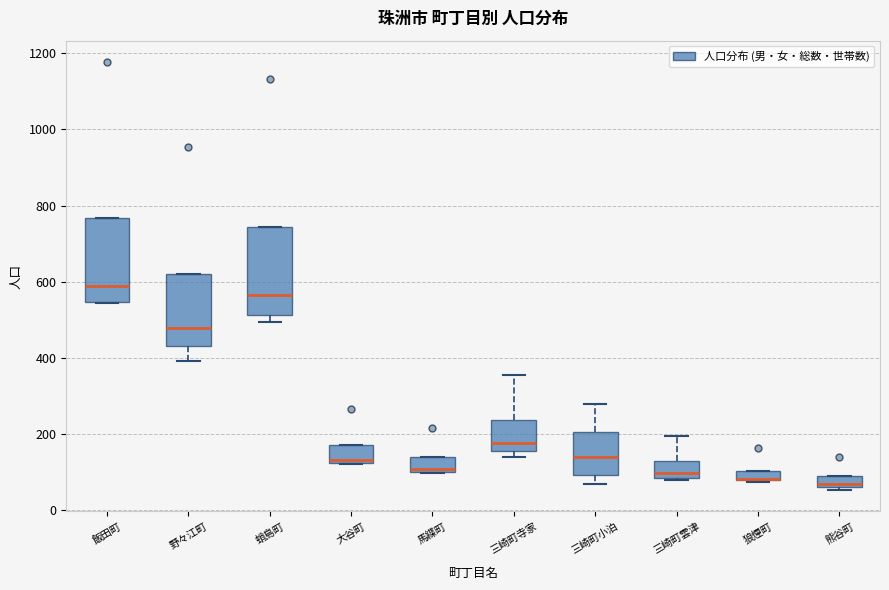

Where is the lower edge of the box for 大谷町 on the y-axis? The values are not printed on the chart, so give them approximately, as read against the axis.

120